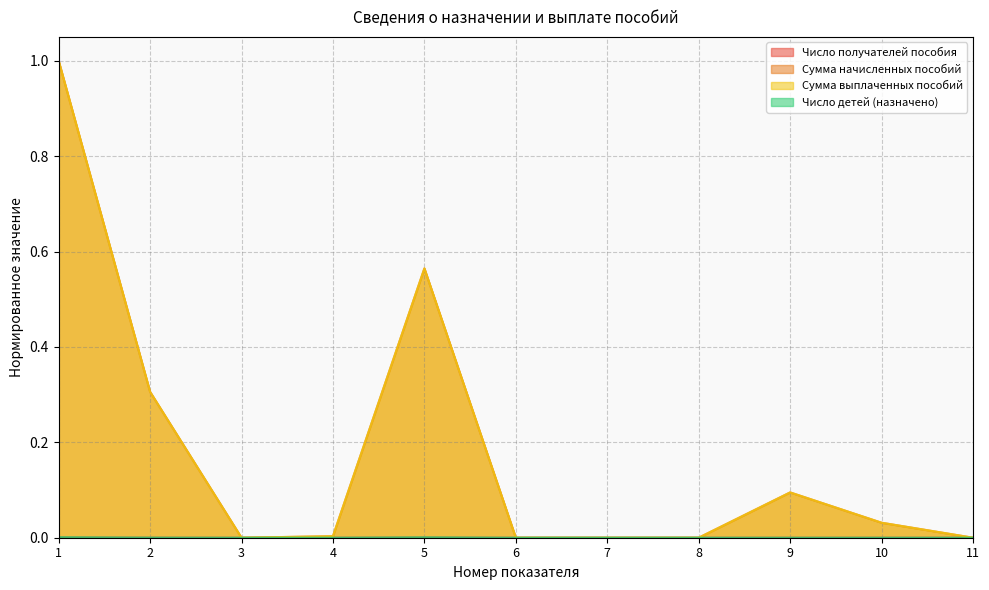

True or false: Сумма начисленных пособий and Число детей (назначено) cross at least once.

False